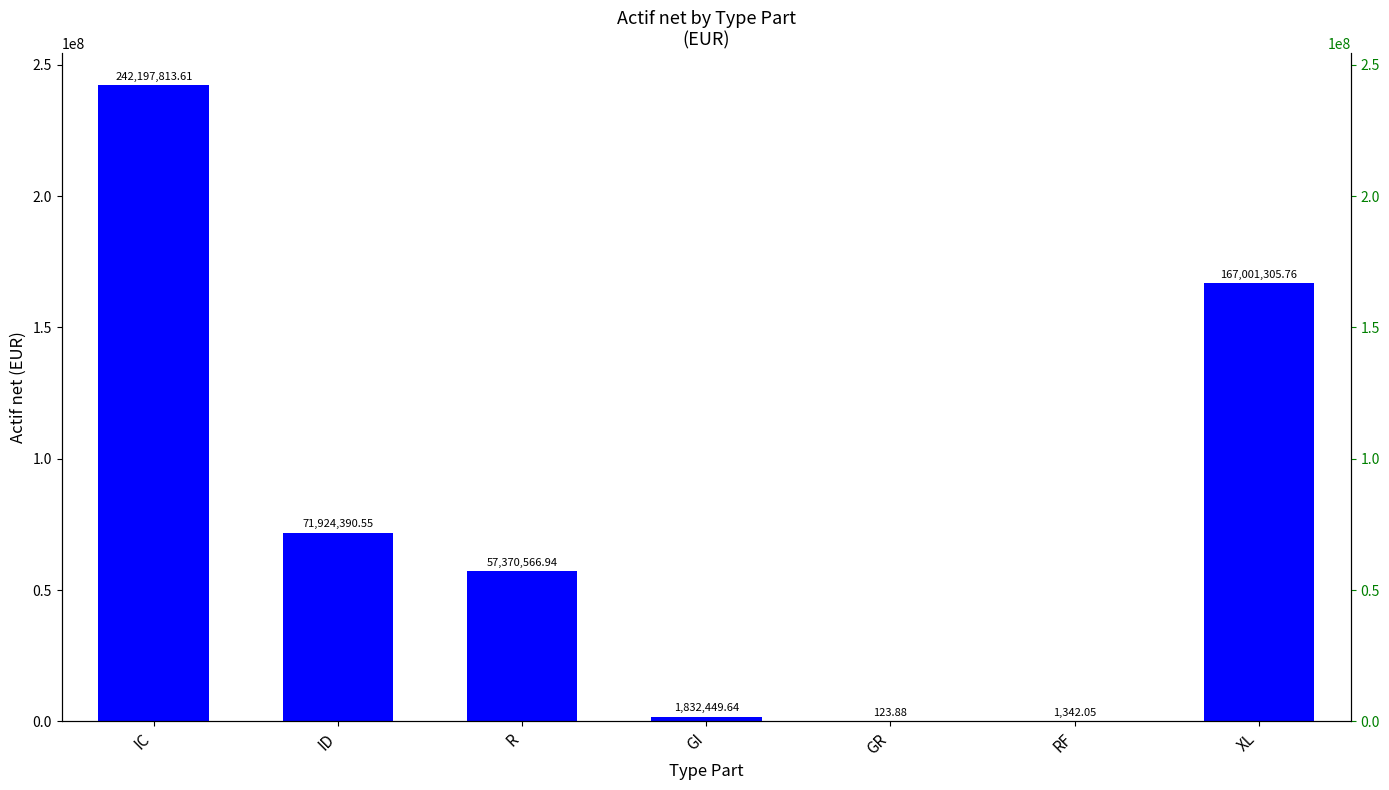

Where does the data first go above 57370566?

IC